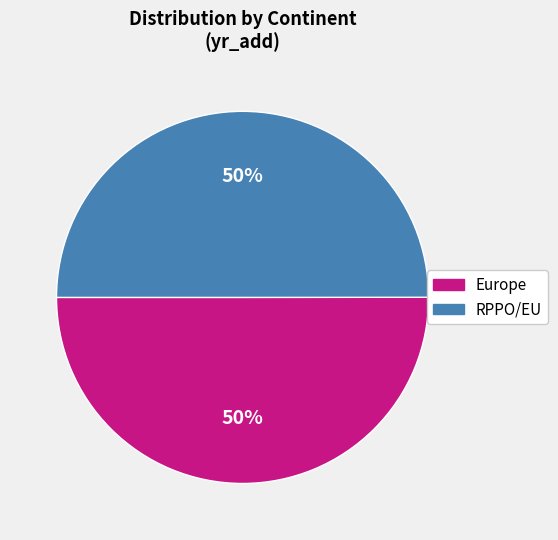

What is the ratio of the value at RPPO/EU to the value at Europe?

1.0